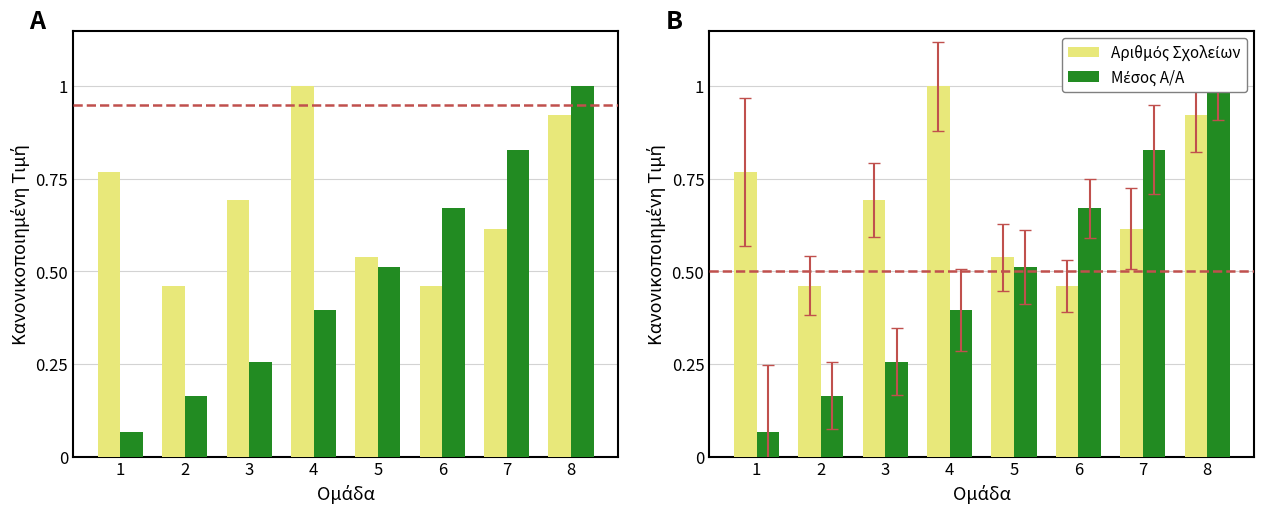

Is the value of Μέσος Α/Α at 7 greater than the value of Αριθμός Σχολείων at 2?

Yes